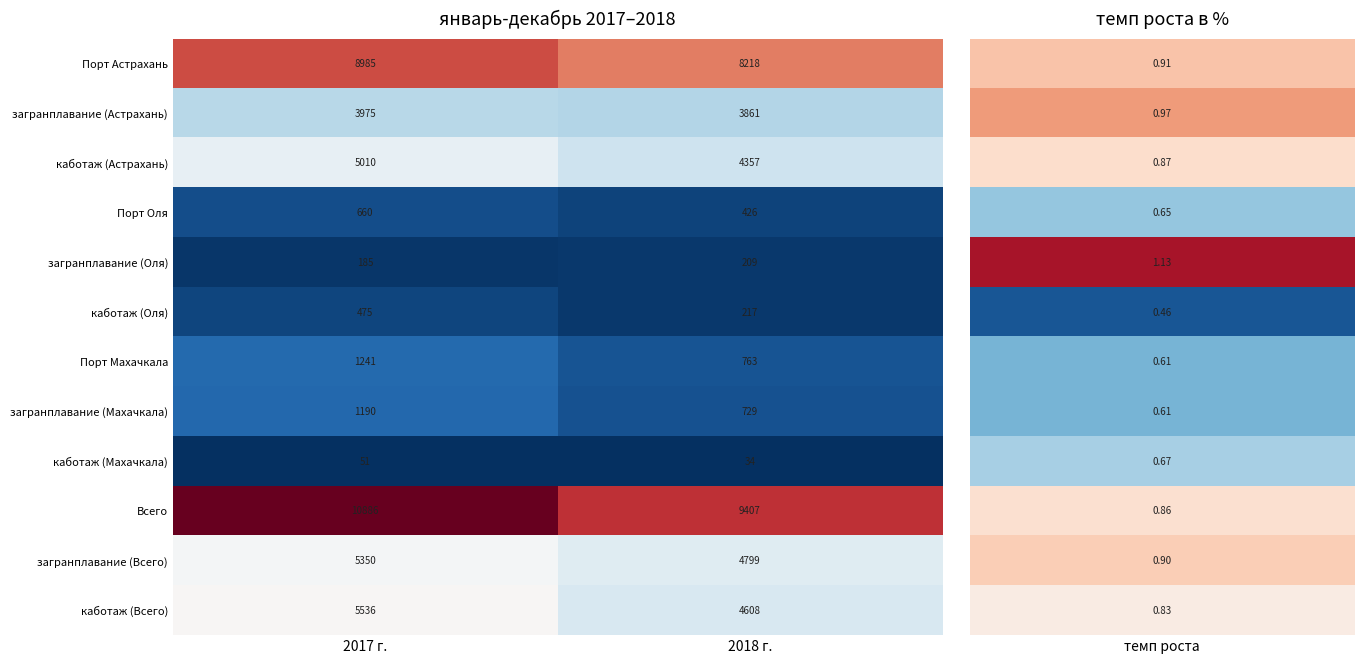

True or false: Порт Астрахань has a value of 15362 at 2017 г..

False